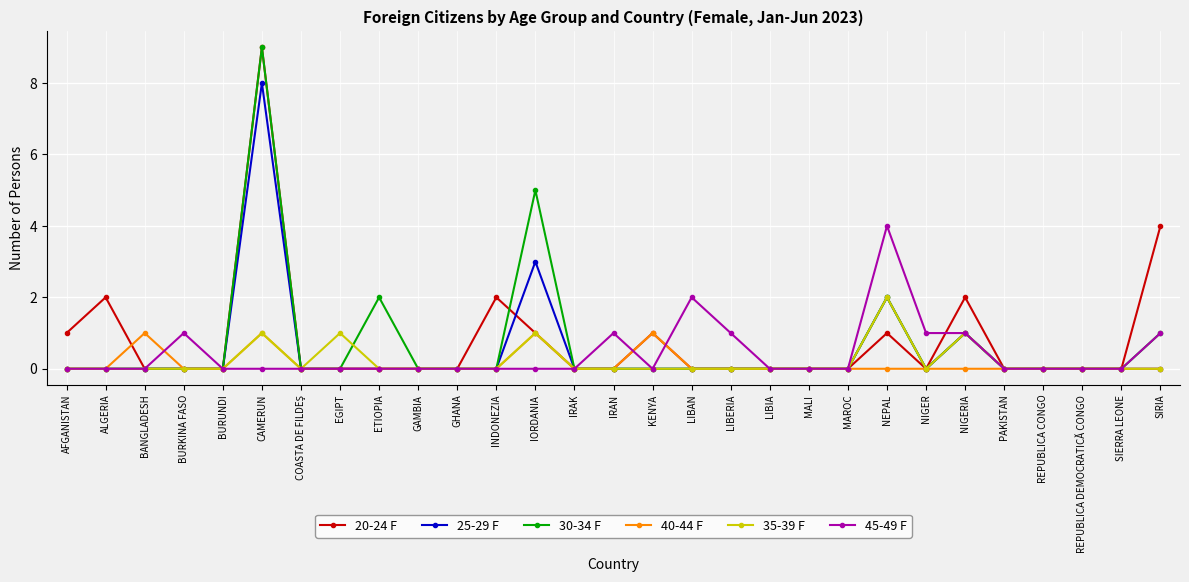

The 20-24 F series shows 2 at INDONEZIA. True or false?

True